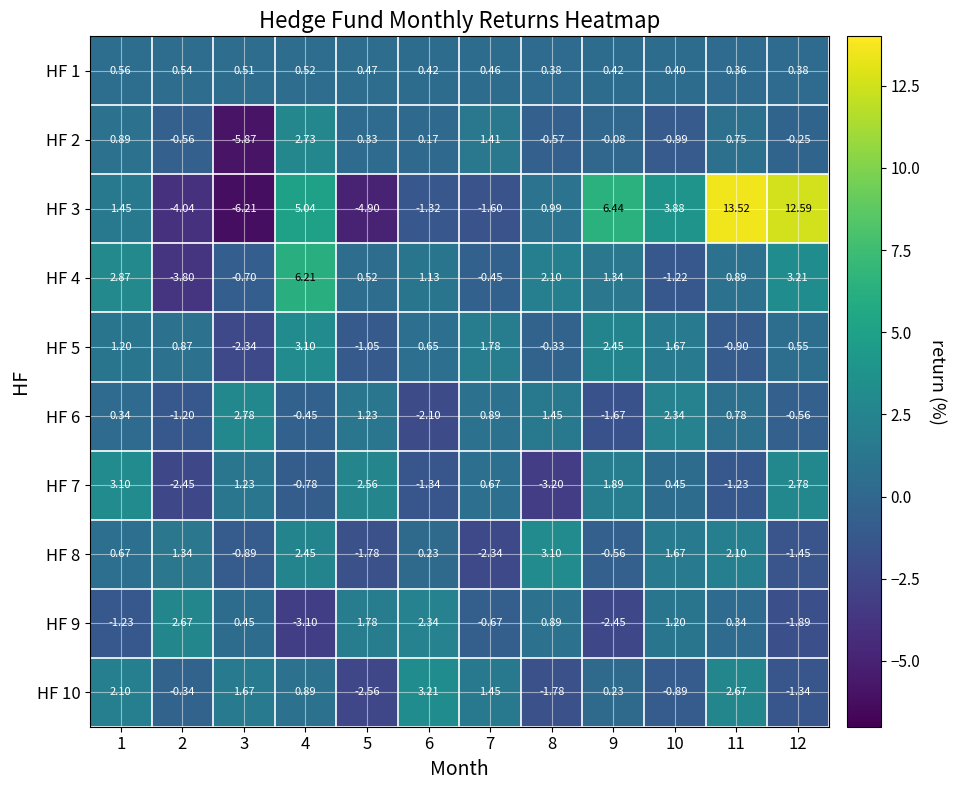

Where is HF 7 nearest to the value 0?

10